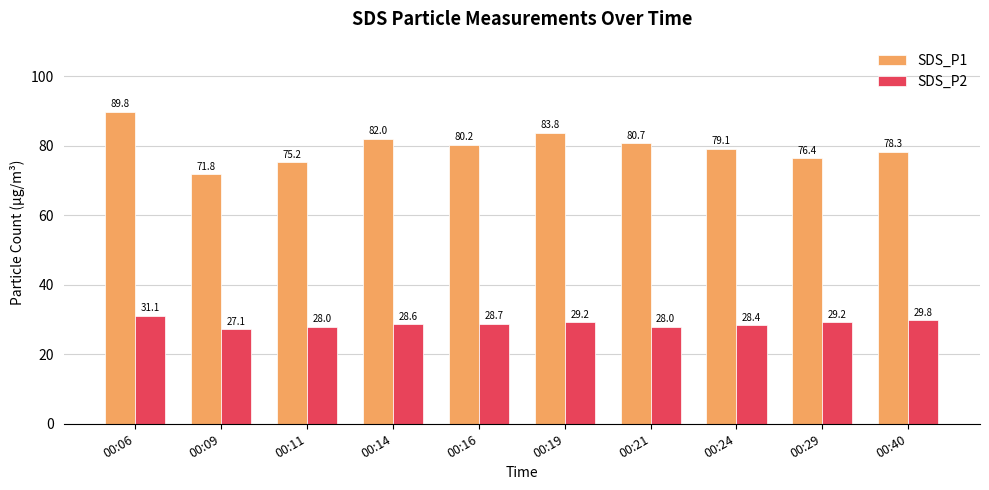

The SDS_P1 series shows 56.1 at 00:21. True or false?

False